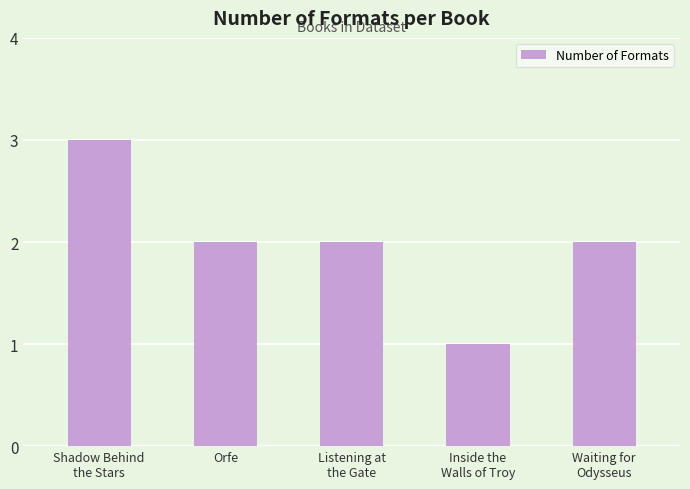

Where does the data first go above 2?

Shadow Behind
the Stars